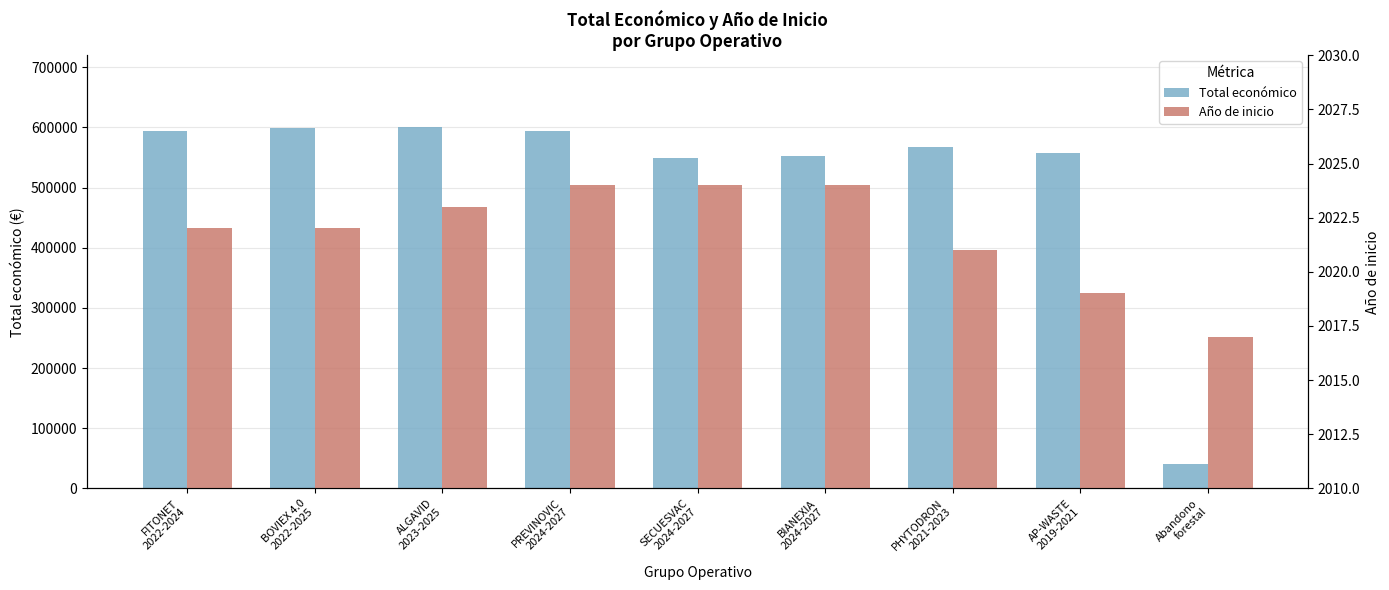

Reading right to left, extract all data points from this chart.

Total económico: 40814	558011	567924	553196	548889	593715	599883	598672	594138
Año de inicio: 2017	2019	2021	2024	2024	2024	2023	2022	2022